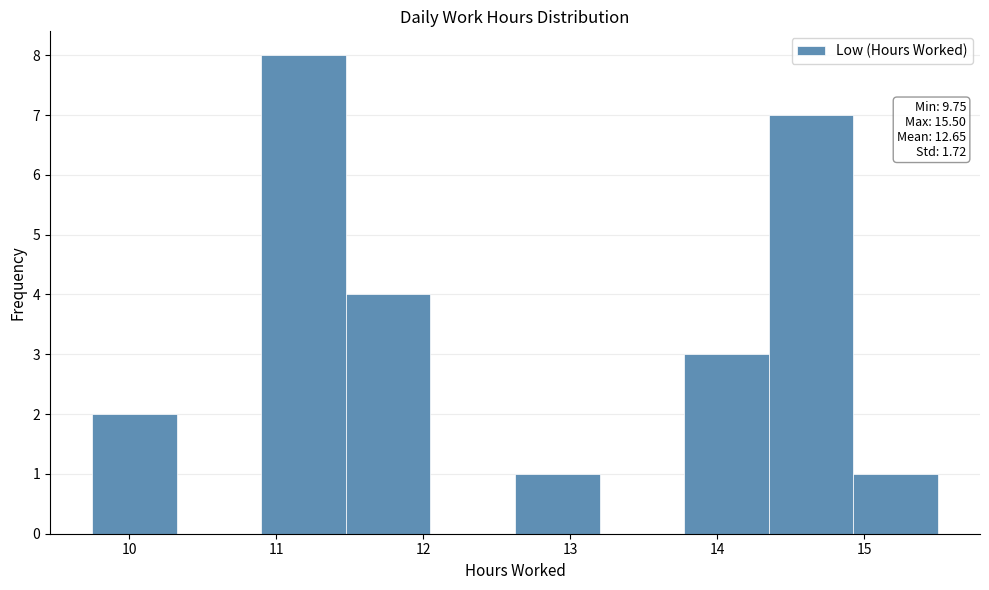

Over which range of the x-axis is the bar tallest?

10.9 to 11.5